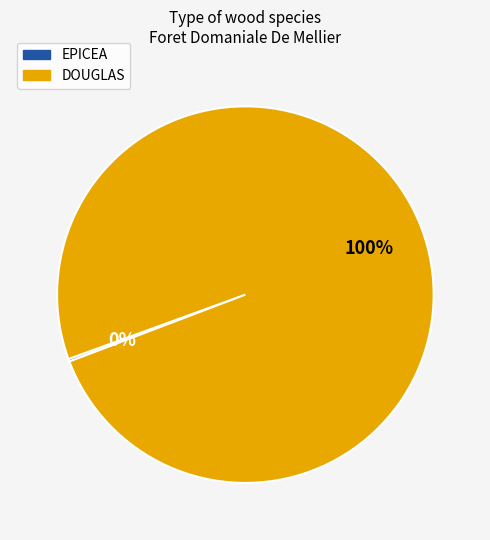

What is the largest slice in the pie chart?

DOUGLAS